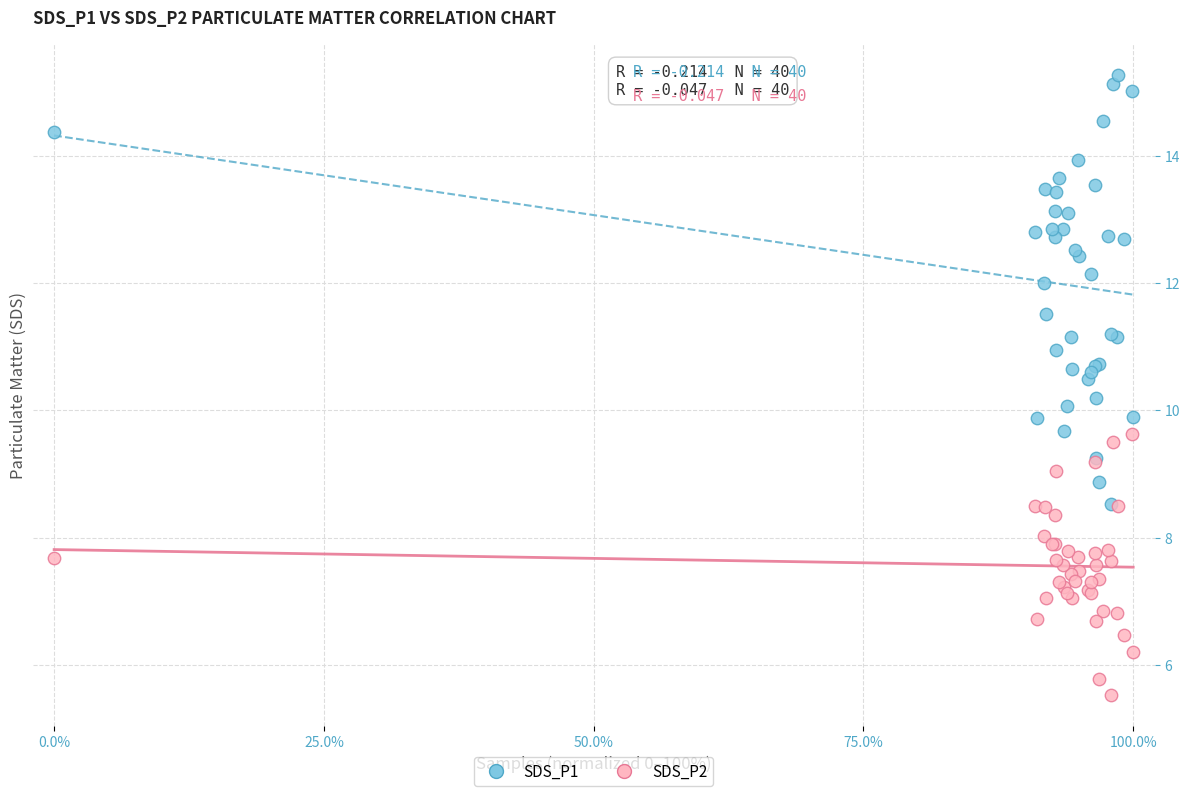

What are all the series names shown in the legend?

SDS_P1, SDS_P2